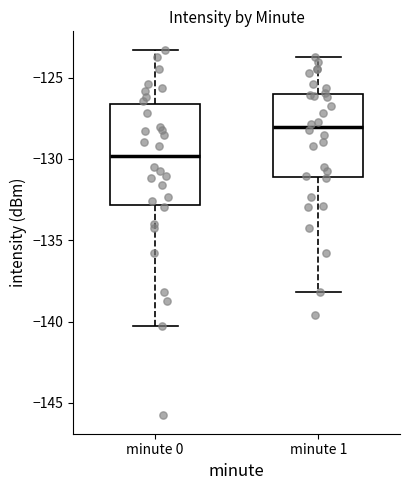

Where is the upper edge of the box for minute 1 on the y-axis? The values are not printed on the chart, so give them approximately, as read against the axis.

-126.0